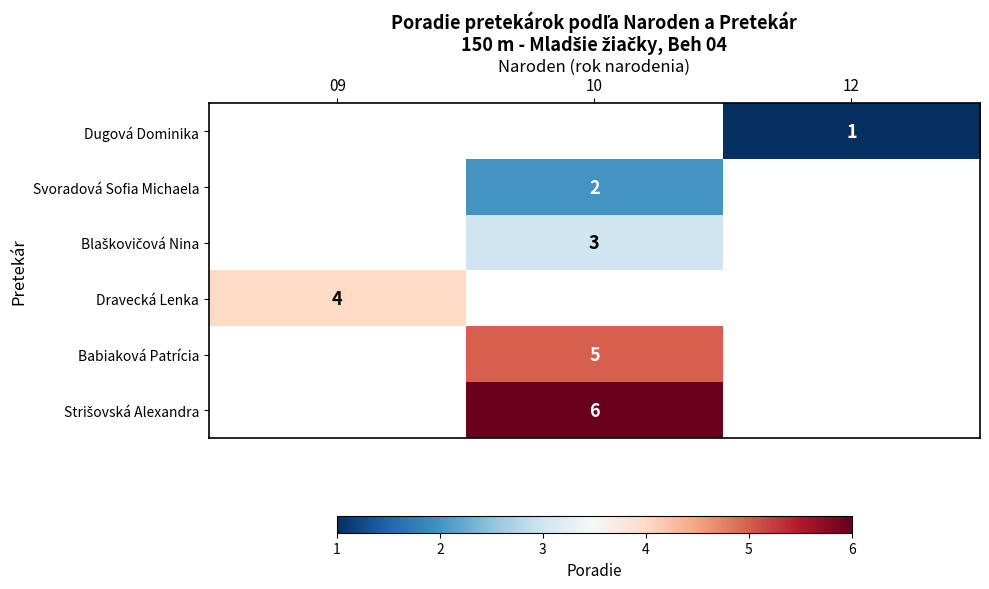

What is the smallest value displayed?

1.0